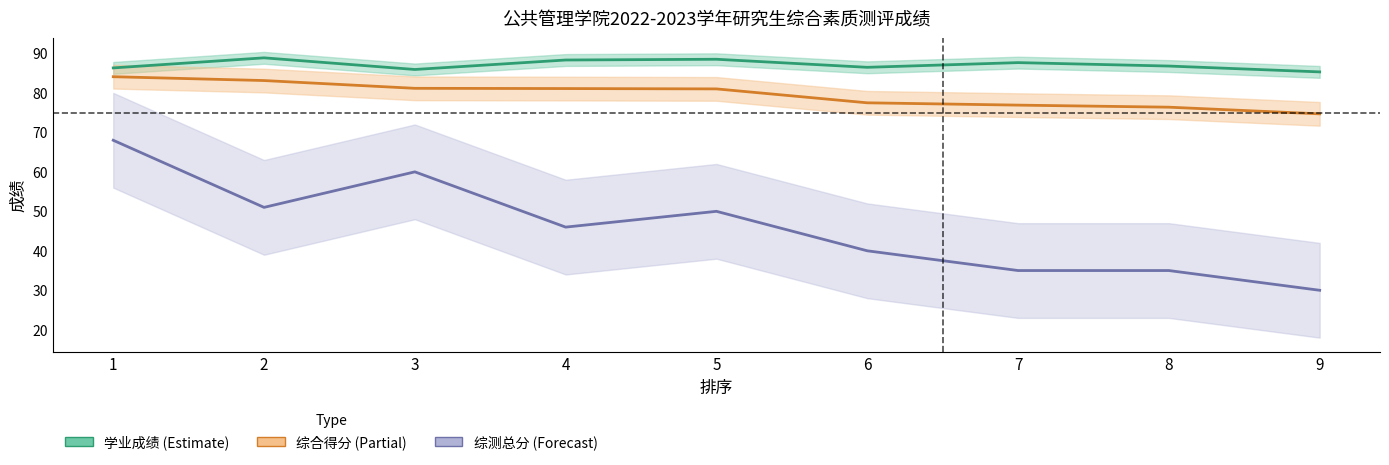

Rank the series by their average value, from highest to lowest.

学业成绩 (Estimate), 综合得分 (Partial), 综测总分 (Forecast)